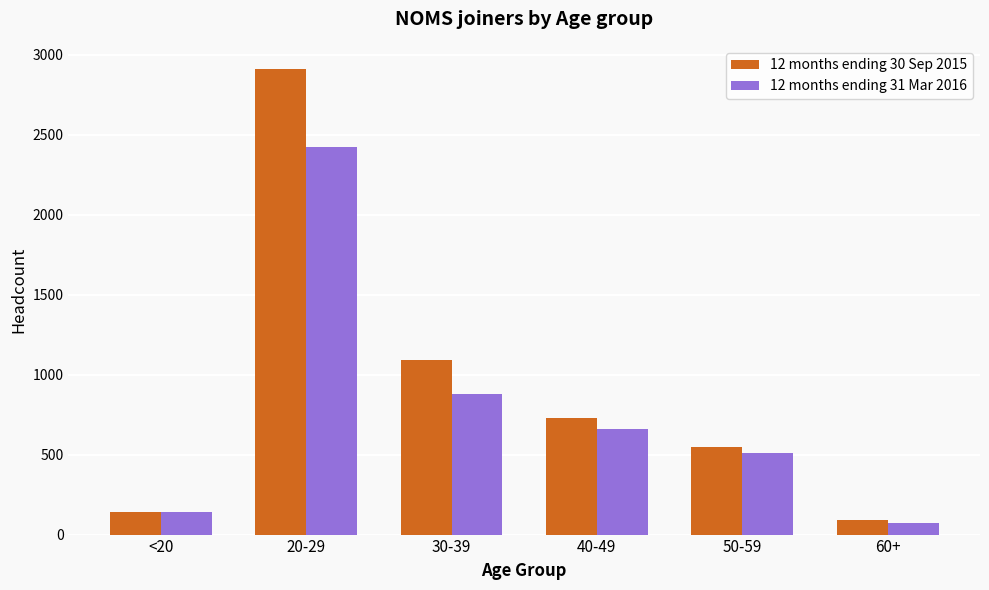

Reading left to right, list all the values displayed in this chart.

12 months ending 30 Sep 2015: 140	2910	1090	730	550	90
12 months ending 31 Mar 2016: 140	2420	880	660	510	70